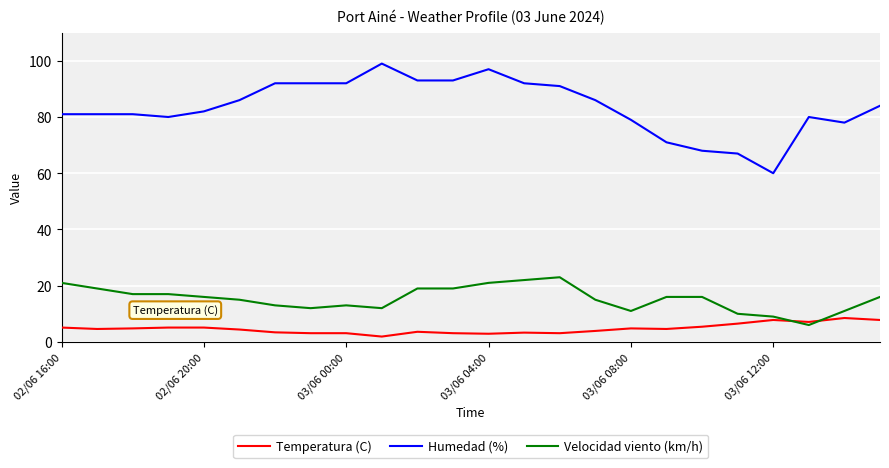

Which series has the largest total across all categories?

Humedad (%)